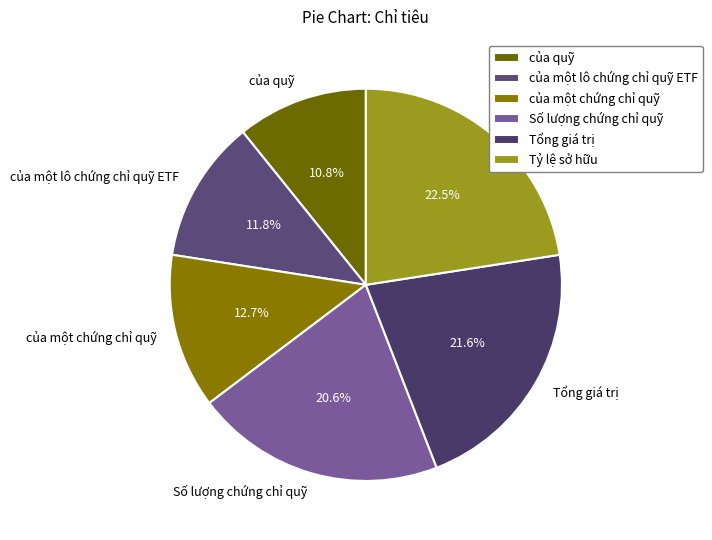

To the nearest percent, what is the average slice percentage?

17%